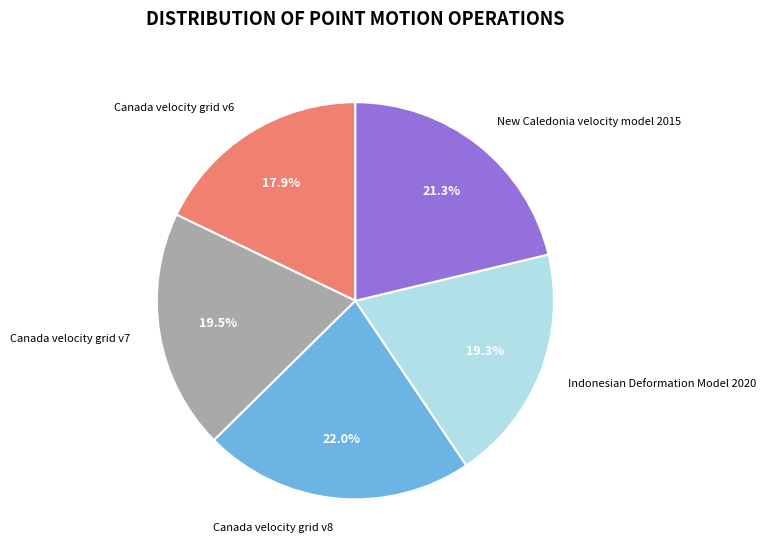

Between Canada velocity grid v6 and New Caledonia velocity model 2015, which is larger?

New Caledonia velocity model 2015